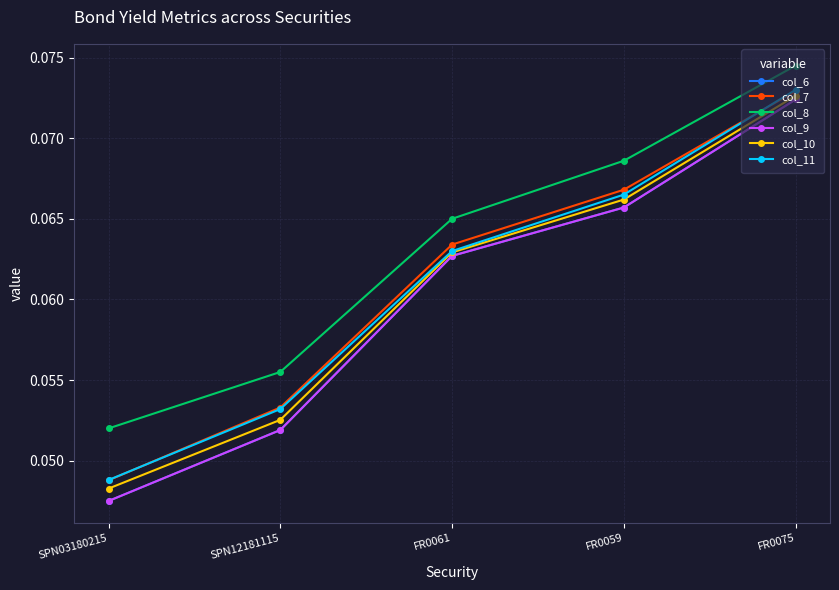

Is this an area chart (filled region under the line)?

No